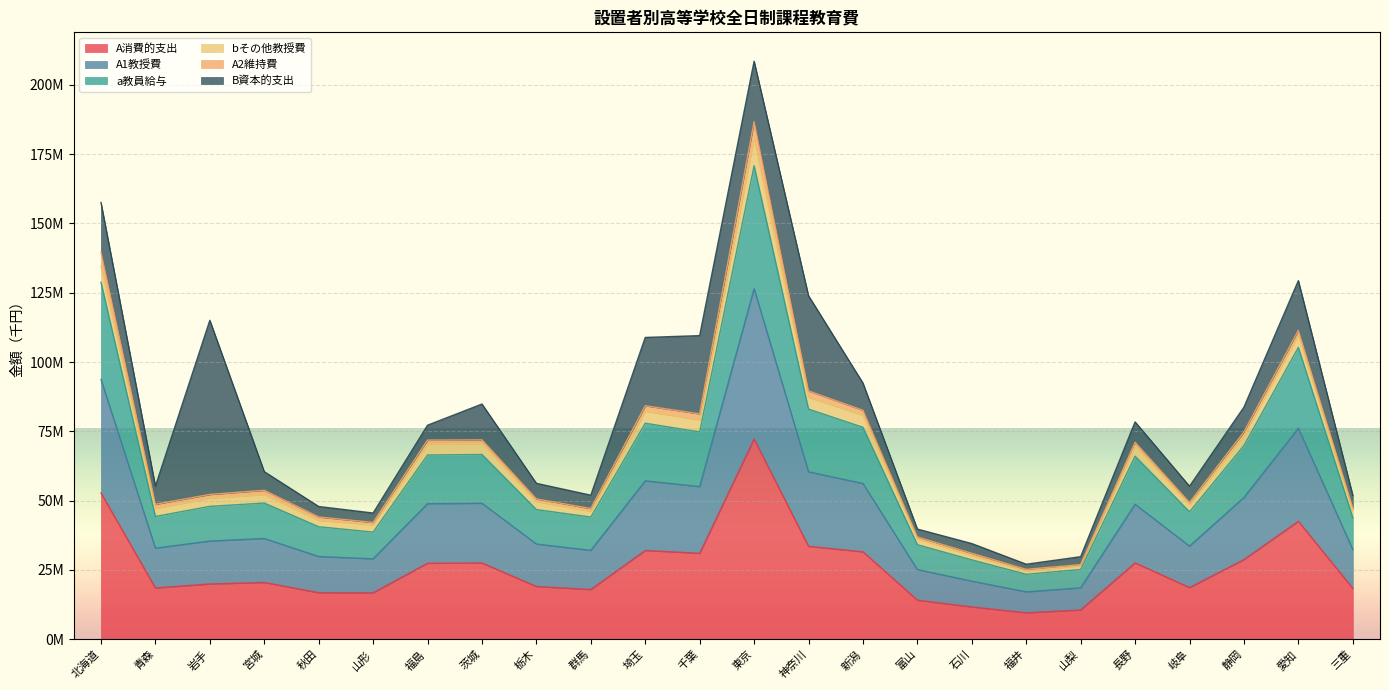

True or false: a教員給与 and A消費的支出 cross at least once.

False